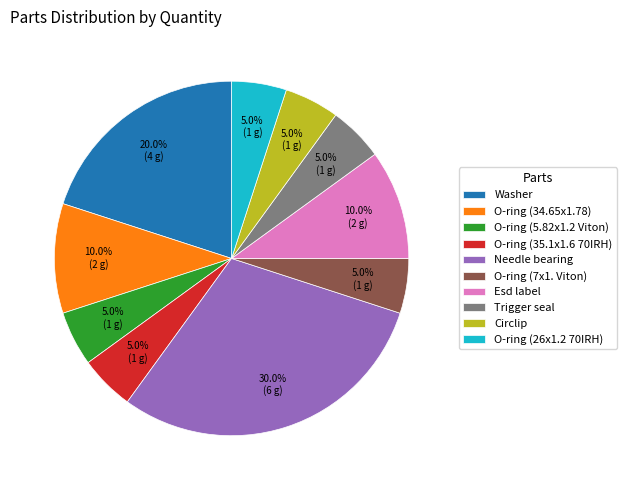

To the nearest percent, what is the difference between the O-ring (5.82x1.2 Viton) and Esd label slice percentages?

5%